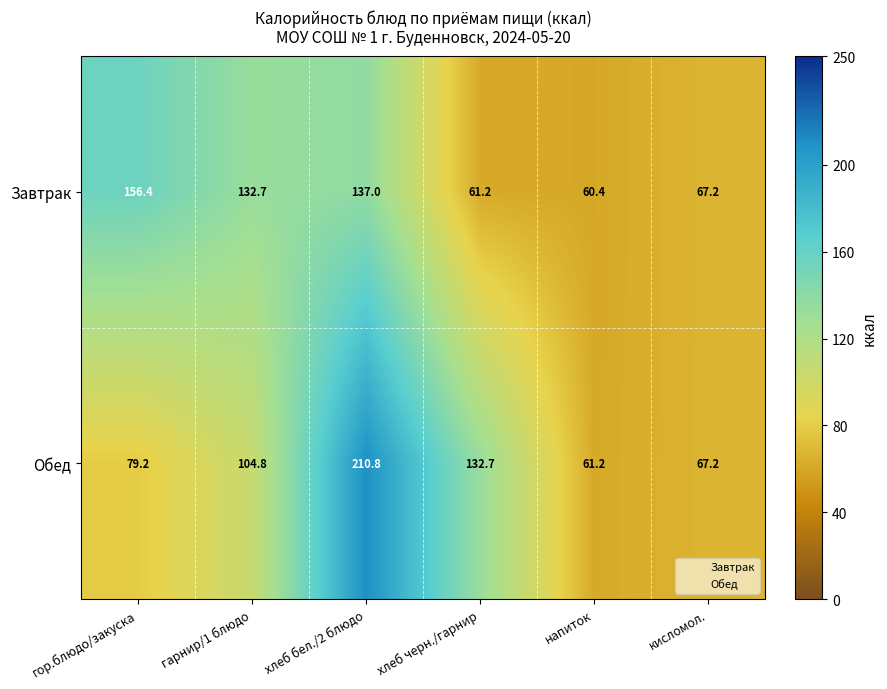

At which category does the chart reach its peak across all series?

хлеб бел./2 блюдо